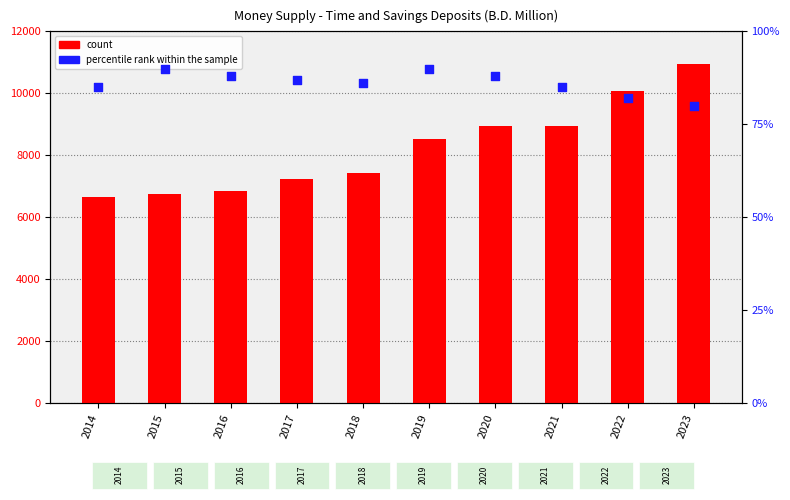

At which category is the sum across all series the highest?

2023